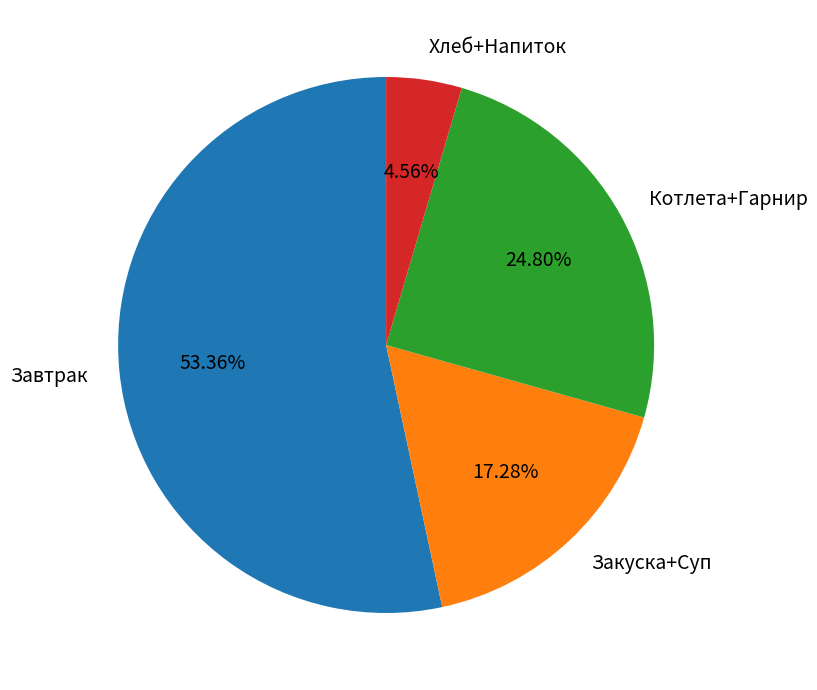

Between Завтрак and Закуска+Суп, which is larger?

Завтрак